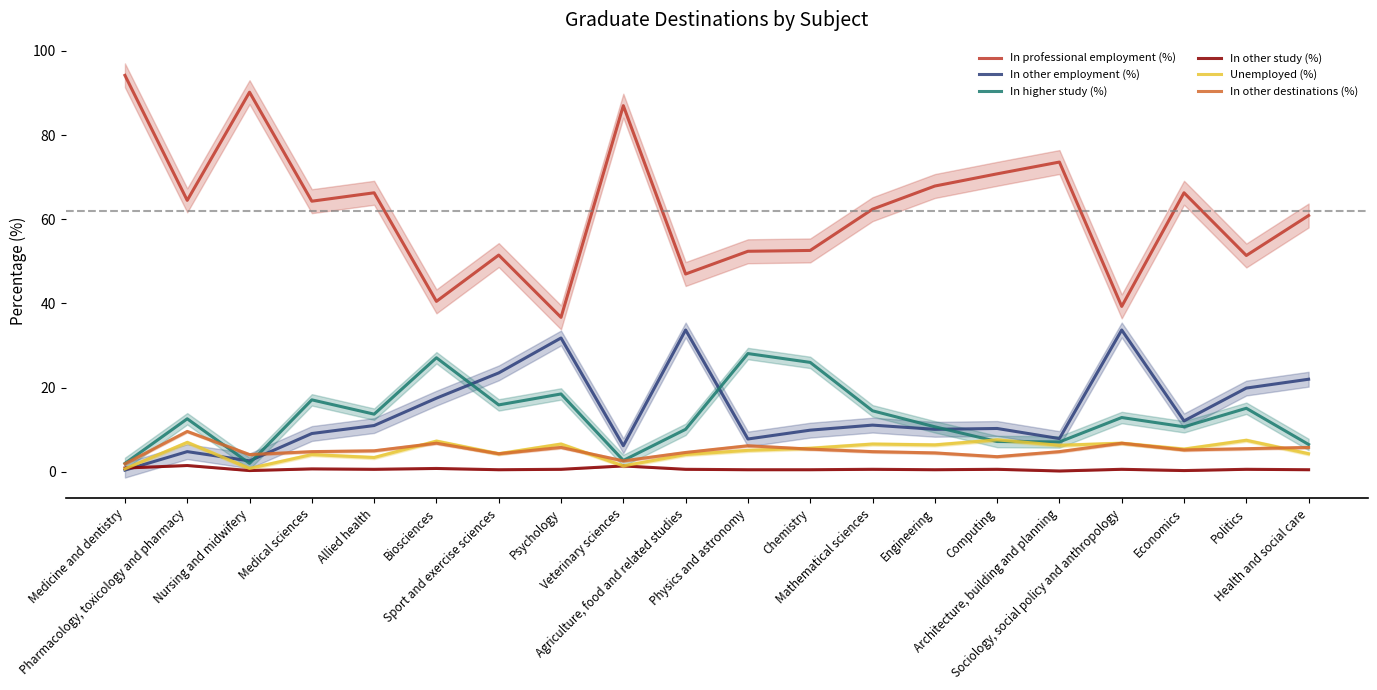

Which series has the largest range (max minus min)?

In professional employment (%)